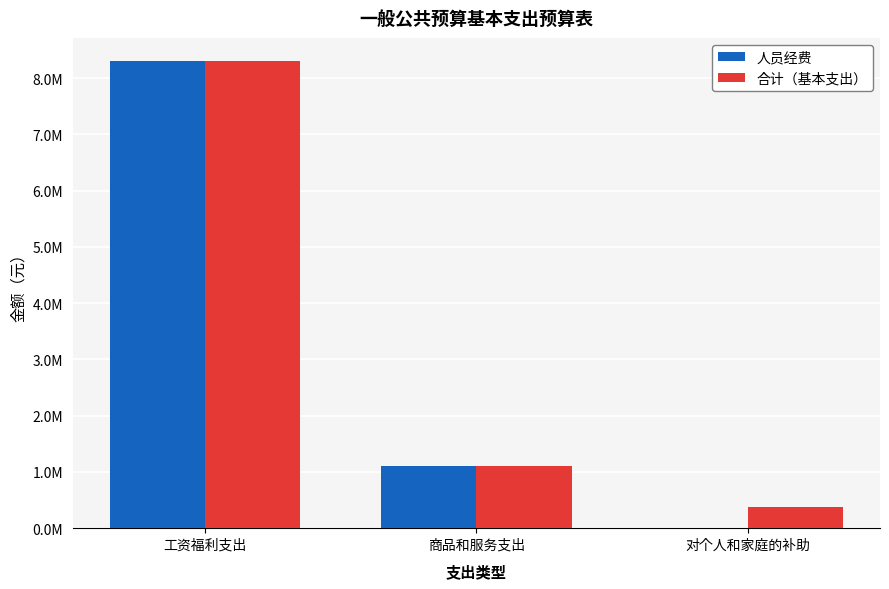

Where is 人员经费 nearest to the value 4150598?

商品和服务支出